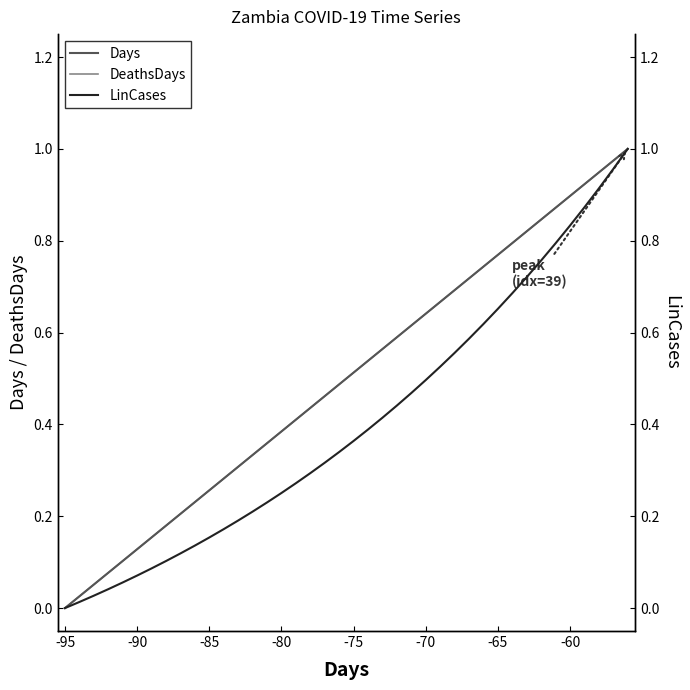

True or false: Days has a value of 0.3 at 23.

False